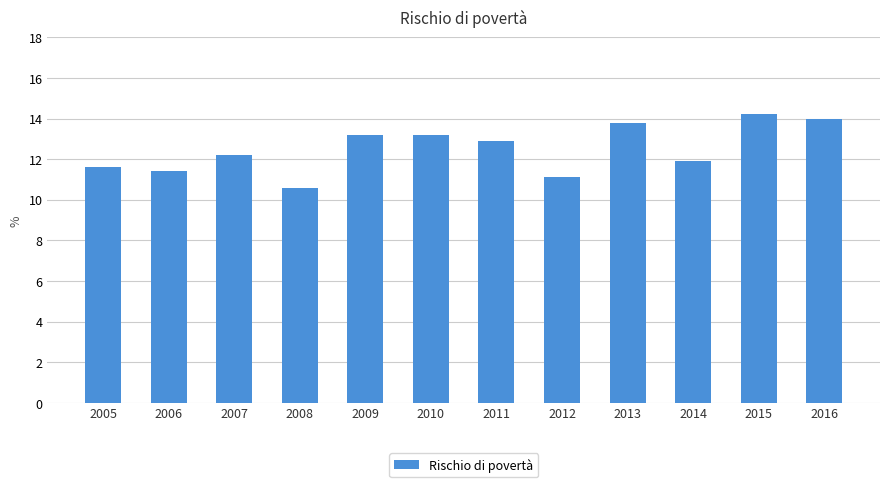

Approximately how many times larger is the value at 2009 compared to 2007?

1.1